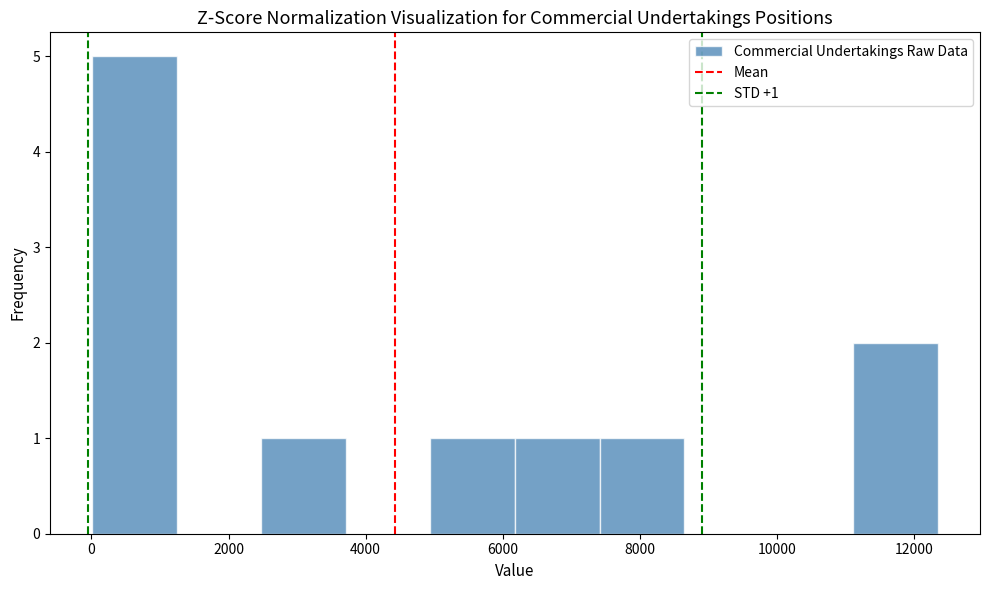

Over which range of the x-axis is the bar tallest?

0 to 1200